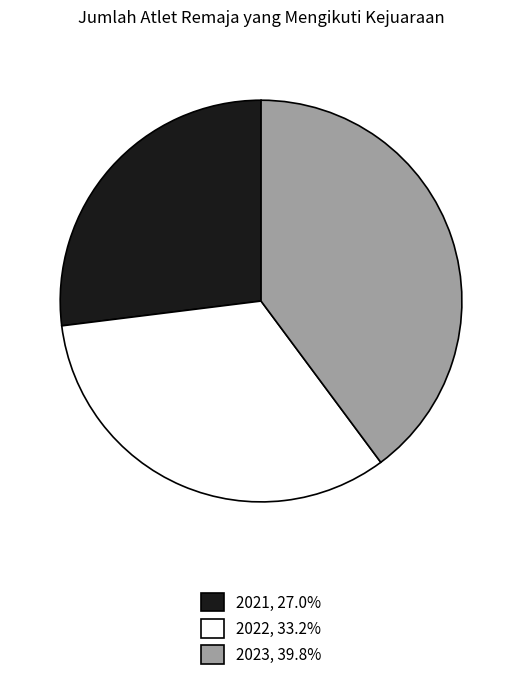

True or false: 2021 accounts for 20% of the total.

False